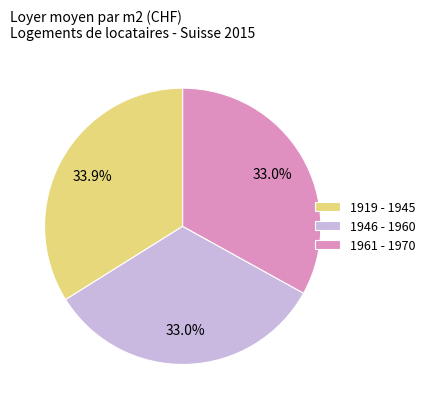

Approximately how many times larger is the value at 1961 - 1970 compared to 1946 - 1960?

1.0